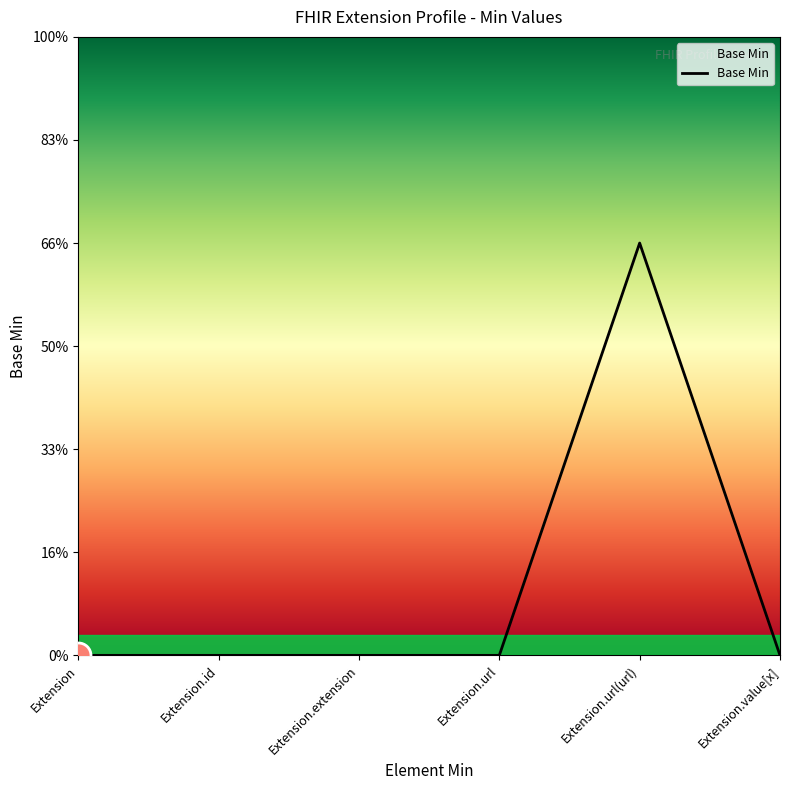

Does the chart have visible grid lines?

No